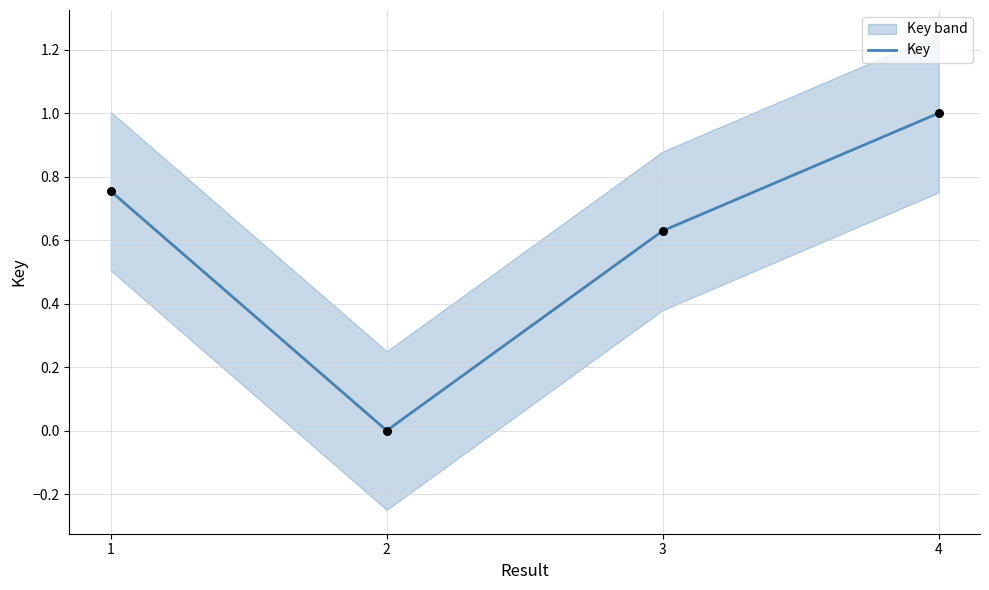

Which has a higher value, 1 or 3?

1